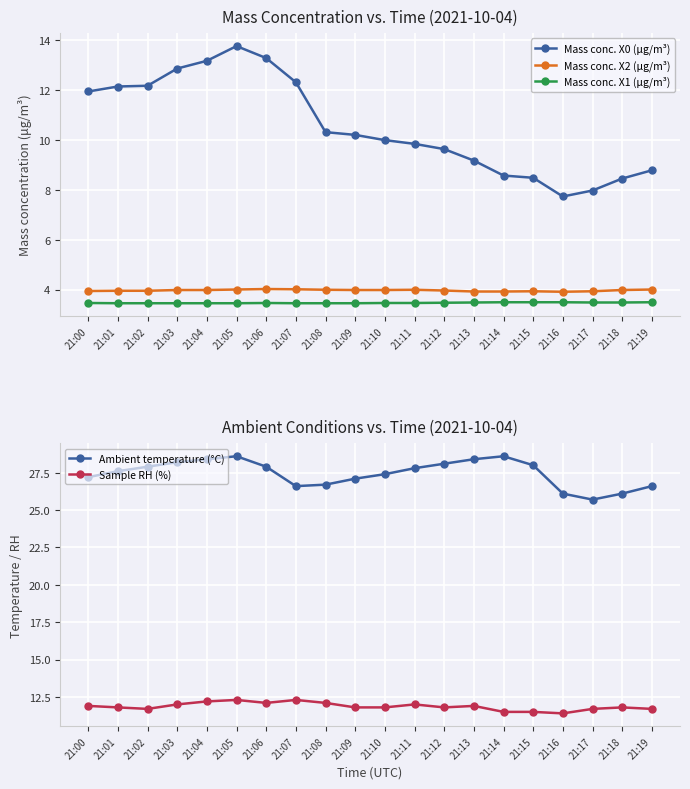

The value of Mass conc. X2 (μg/m³) at 21:14 is 3.9. True or false?

True